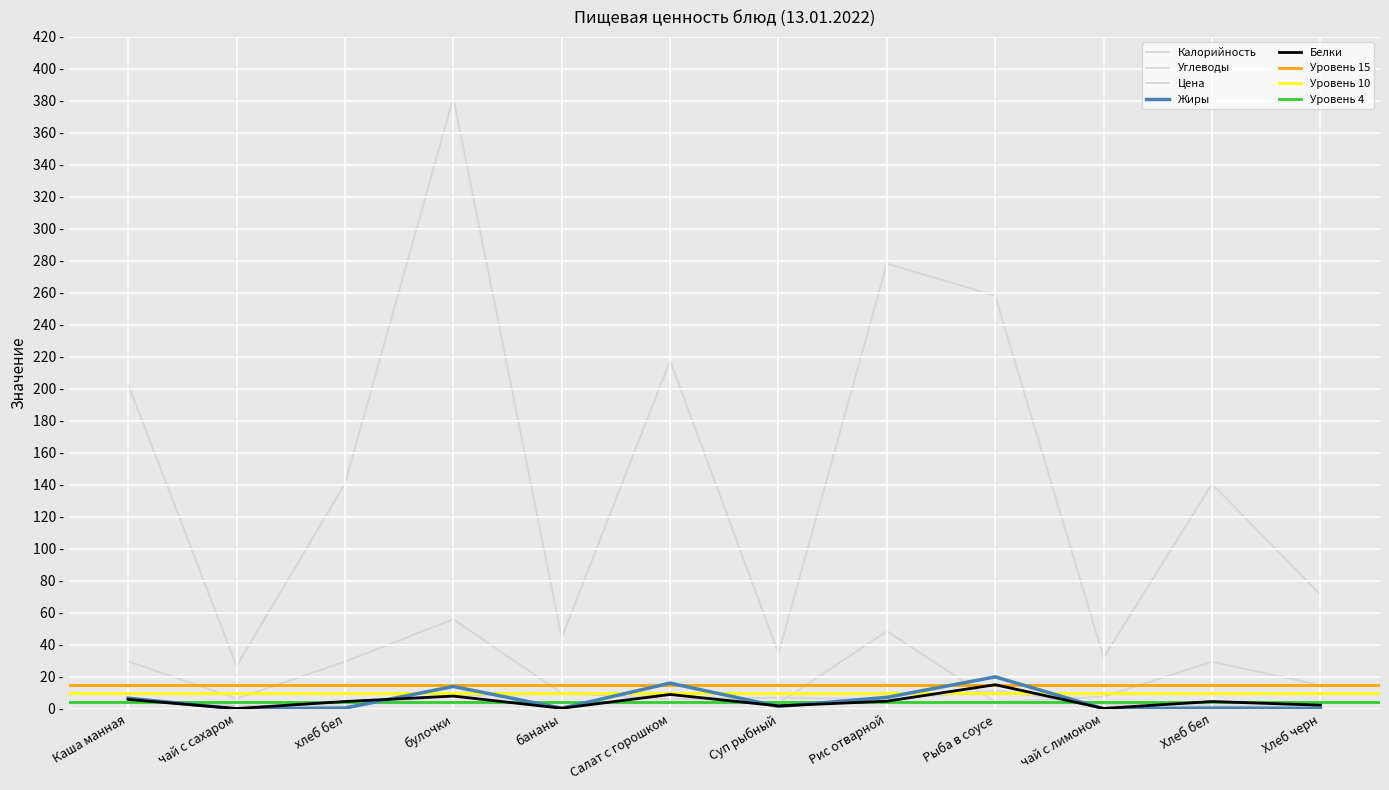

Reading right to left, list all the values displayed in this chart.

Калорийность: Хлеб черн=71.4	Хлеб бел=140.6	чай с лимоном=32.0	Рыба в соусе=258.2	Рис отварной=278.3	Суп рыбный=34.6	Салат с горошком=217.7	бананы=44.4	булочки=382.0	хлеб бел=140.6	чай с сахаром=26.8	Каша манная=202.9
Белки: Хлеб черн=2.3	Хлеб бел=4.6	чай с лимоном=0.3	Рыба в соусе=15.1	Рис отварной=4.8	Суп рыбный=1.9	Салат с горошком=9.0	бананы=0.4	булочки=8.0	хлеб бел=4.6	чай с сахаром=0.2	Каша манная=5.9
Жиры: Хлеб черн=0.3	Хлеб бел=0.5	чай с лимоном=0.1	Рыба в соусе=20.0	Рис отварной=7.2	Суп рыбный=1.5	Салат с горошком=16.1	бананы=0.4	булочки=14.0	хлеб бел=0.5	чай с сахаром=0.0	Каша манная=6.7
Углеводы: Хлеб черн=14.8	Хлеб бел=29.5	чай с лимоном=7.6	Рыба в соусе=4.3	Рис отварной=48.6	Суп рыбный=3.4	Салат с горошком=8.8	бананы=9.8	булочки=56.0	хлеб бел=29.5	чай с сахаром=6.4	Каша манная=29.7
Цена: Хлеб черн=2.0	Хлеб бел=2.0	чай с лимоном=3.0	Рыба в соусе=11.3	Рис отварной=6.0	Суп рыбный=7.0	Салат с горошком=6.0	бананы=10.0	булочки=8.0	хлеб бел=2.0	чай с сахаром=2.0	Каша манная=6.0